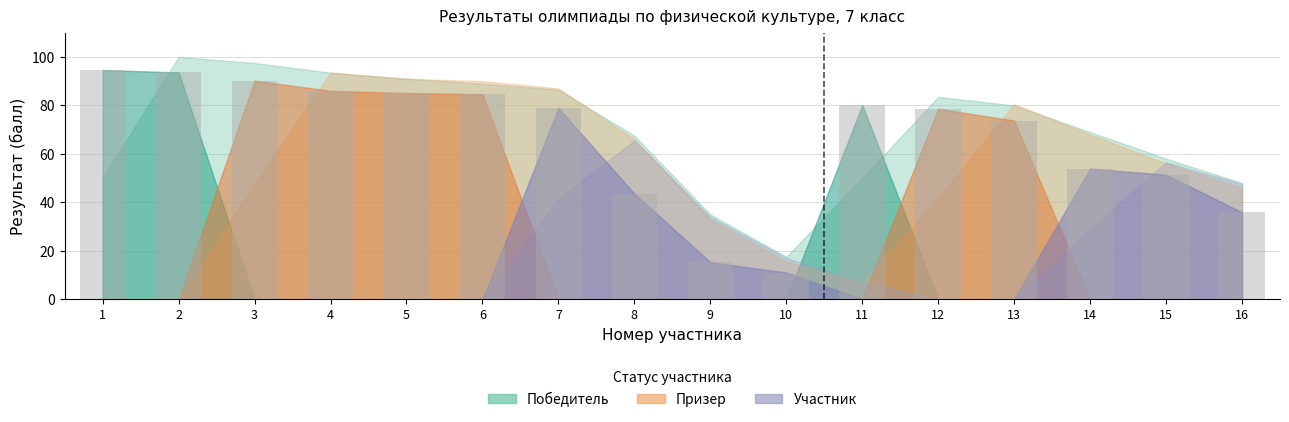

Which label corresponds to the largest value in the chart?

1